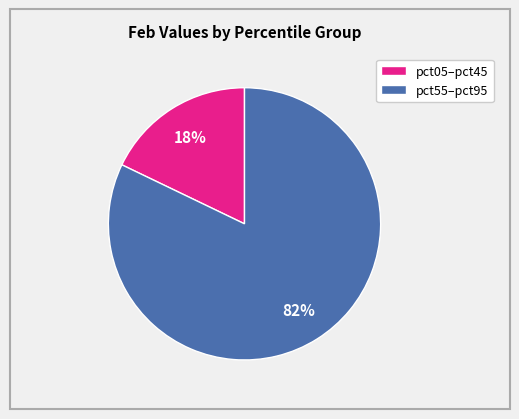

Is there any slice that represents more than half of the pie?

Yes